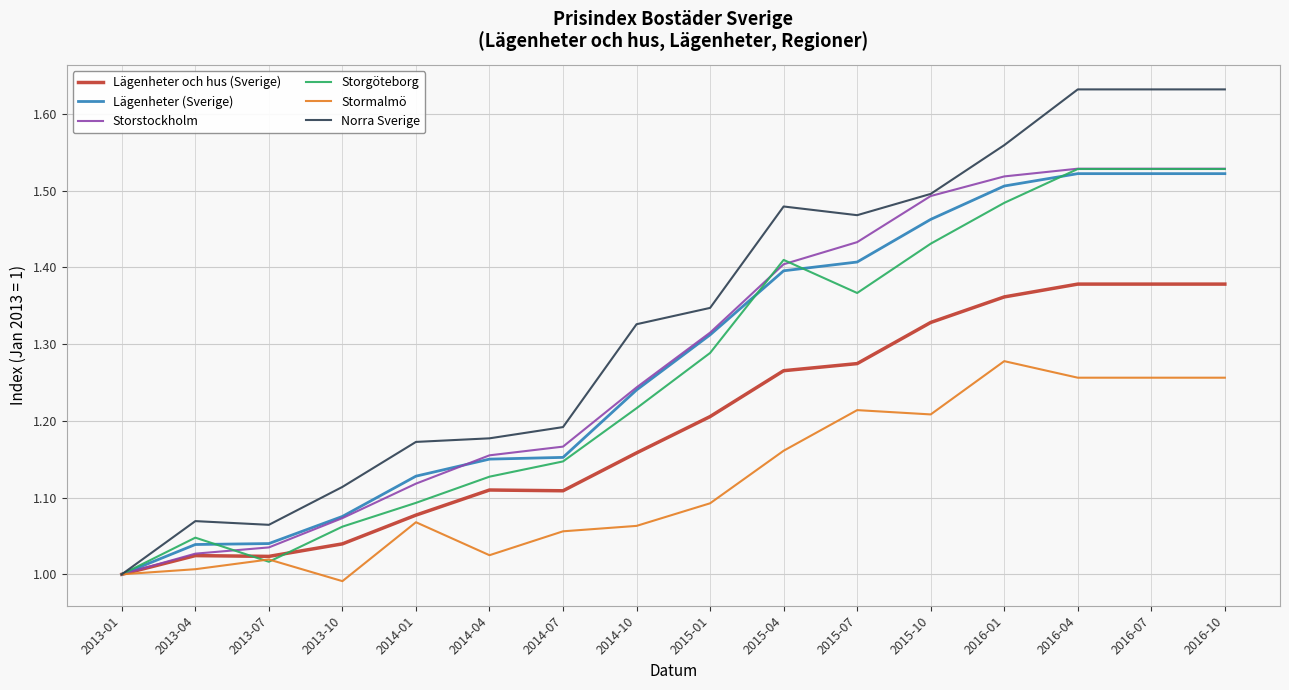

Which category has the lowest value in the Lägenheter och hus (Sverige) series?

2013-01